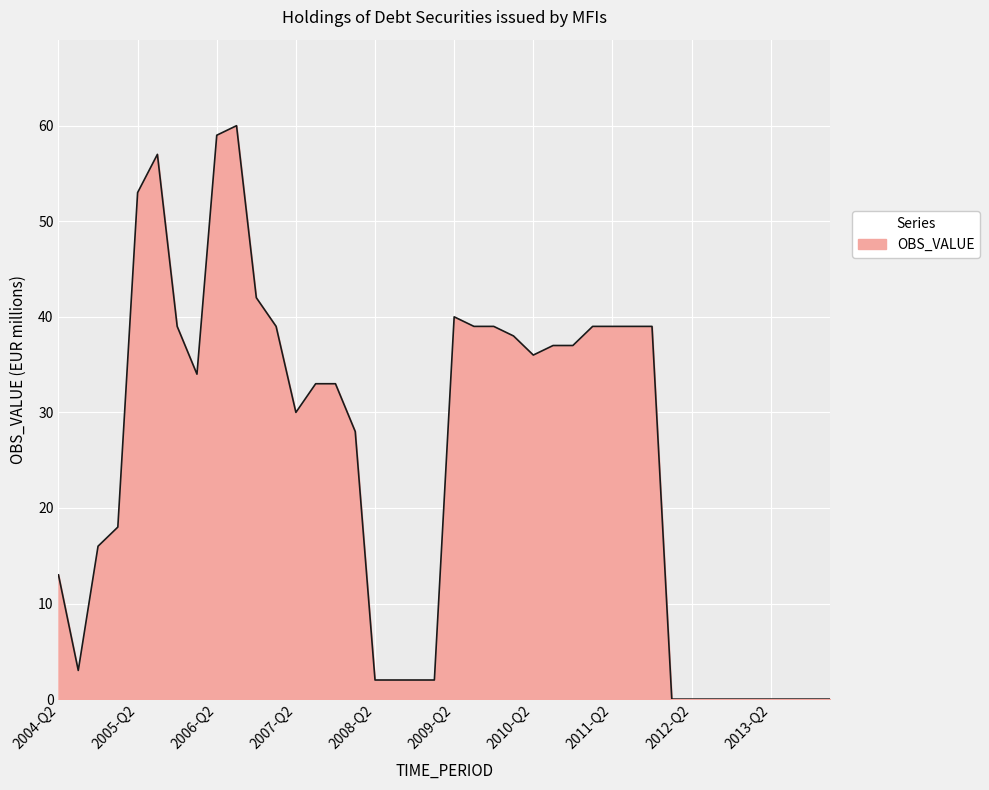

What is the maximum value shown in the chart?

60